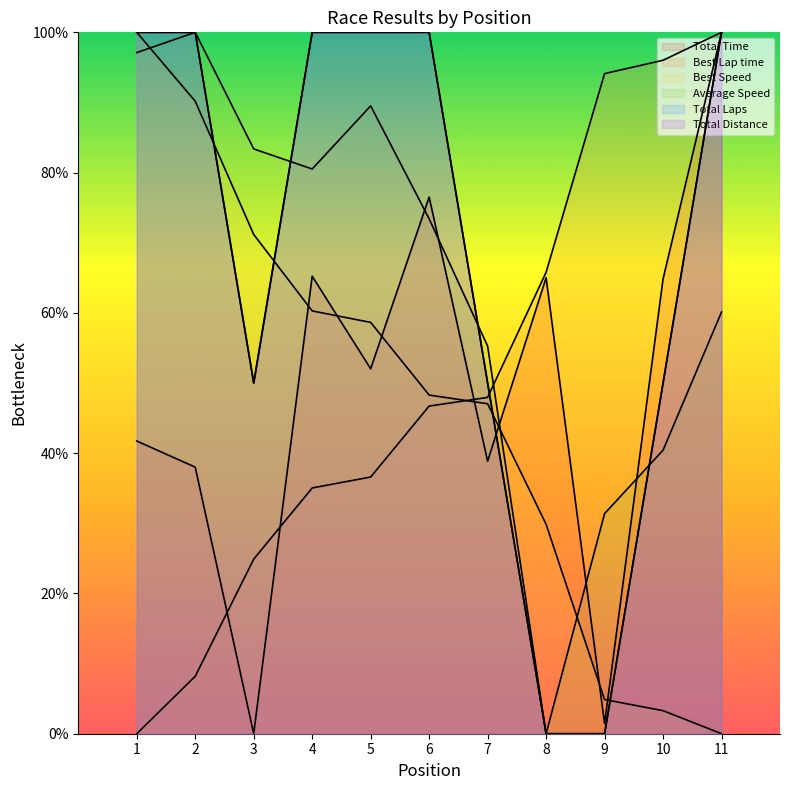

At which category is the sum across all series the highest?

11